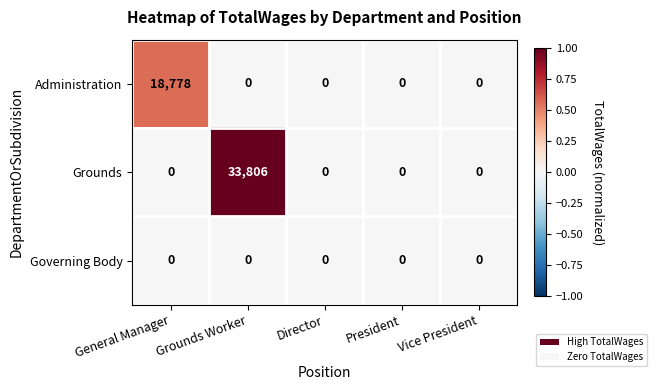

What is the greatest value displayed?

33806